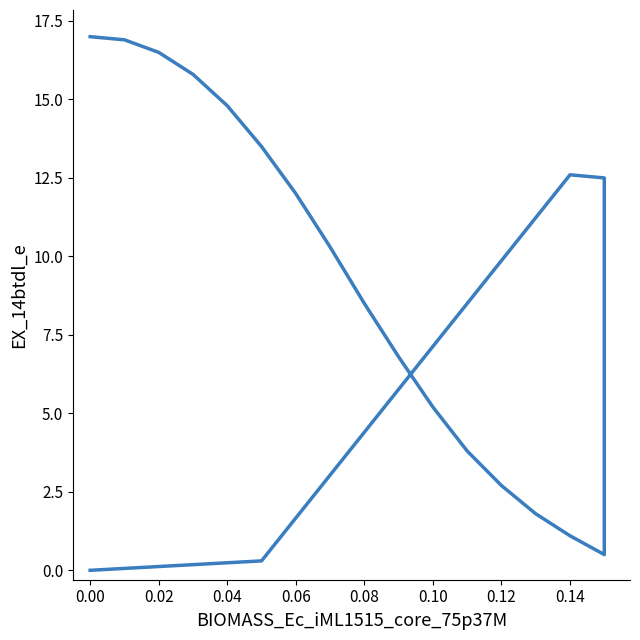

The chart shows a value of 0.8 at 11. True or false?

False